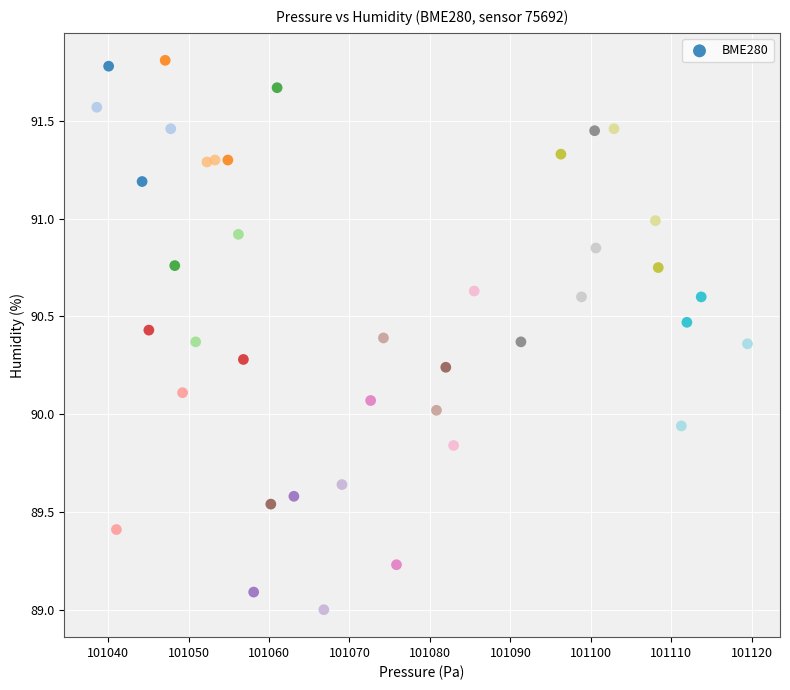

What is the range of X values (max minus min)?

80.9